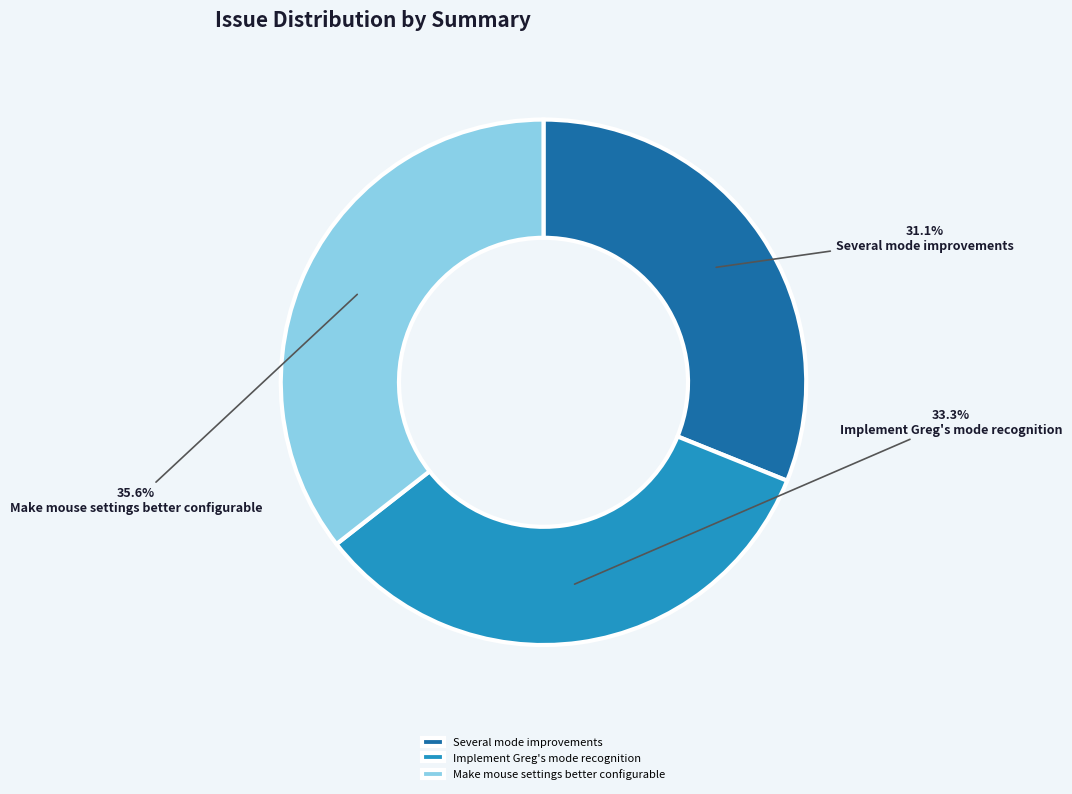

What percentage is the Several mode improvements slice, to the nearest percent?

31%